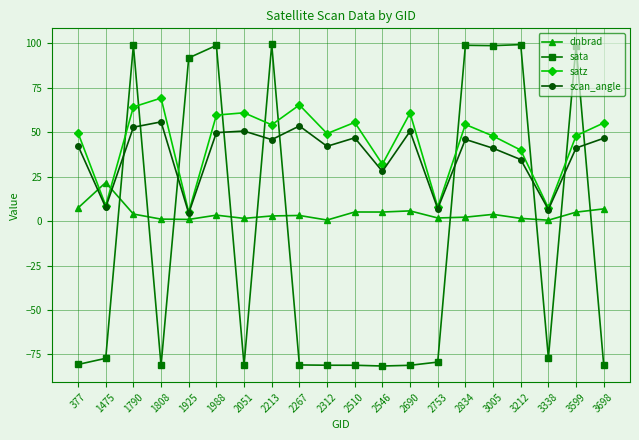

What is the lowest value of the sata series?

-81.6